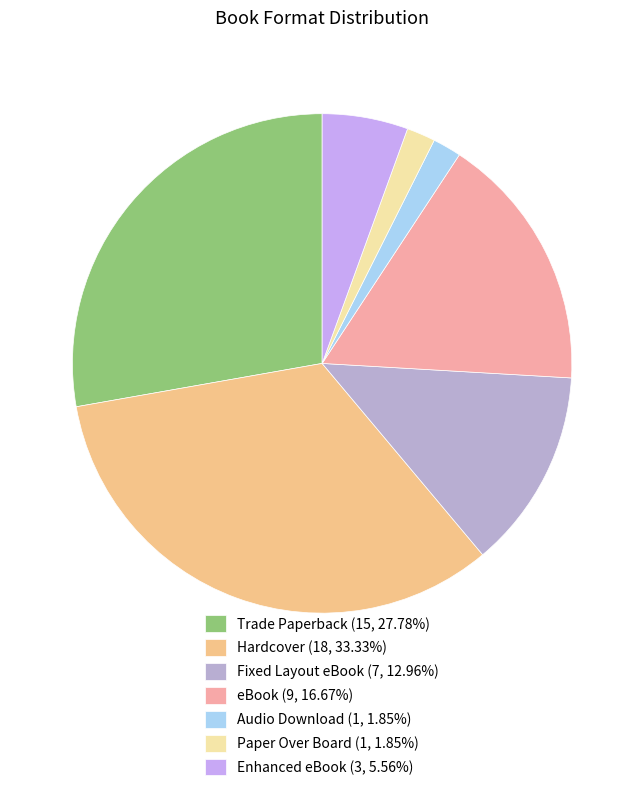

How many slices are in this pie chart?

7